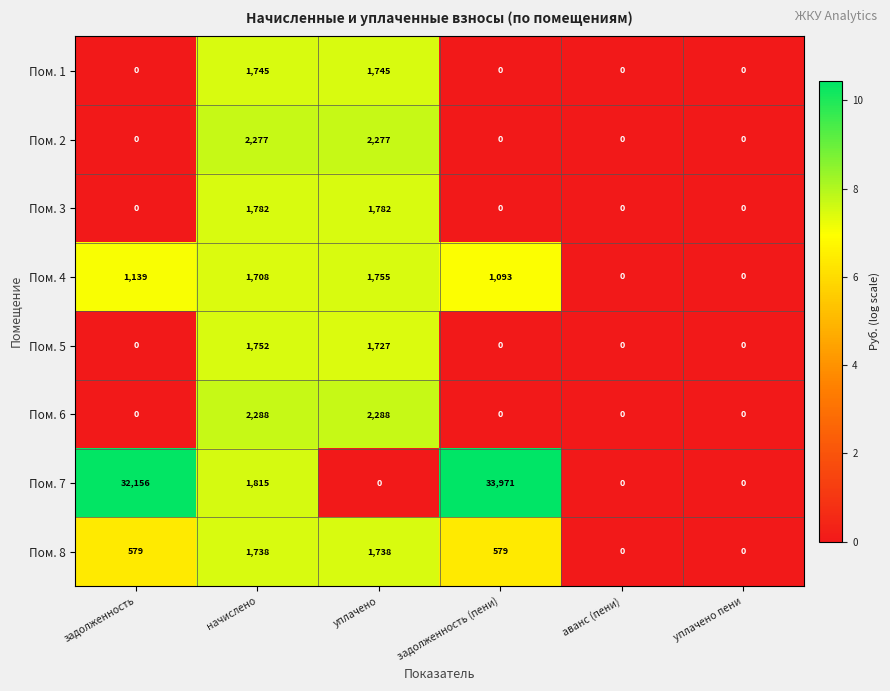

How many values in the Пом. 6 series exceed 0?

2